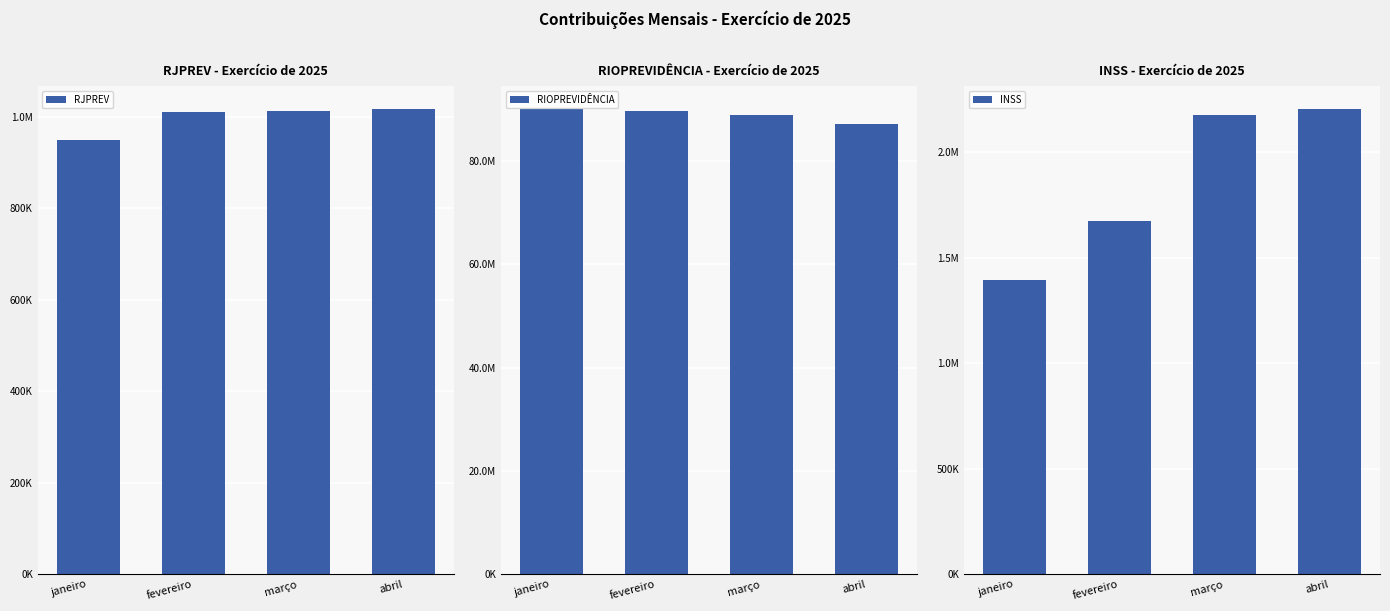

The RIOPREVIDÊNCIA series shows 89726429.2 at fevereiro. True or false?

True